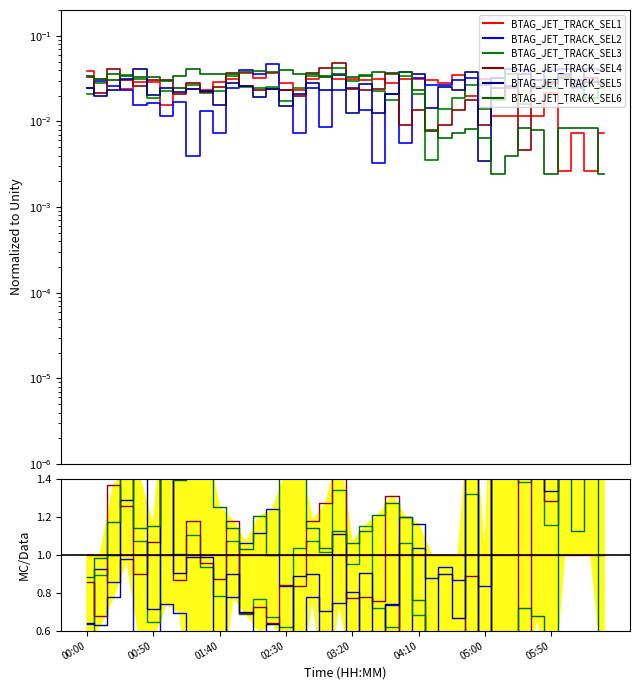

What position from the left is 00:50?

2